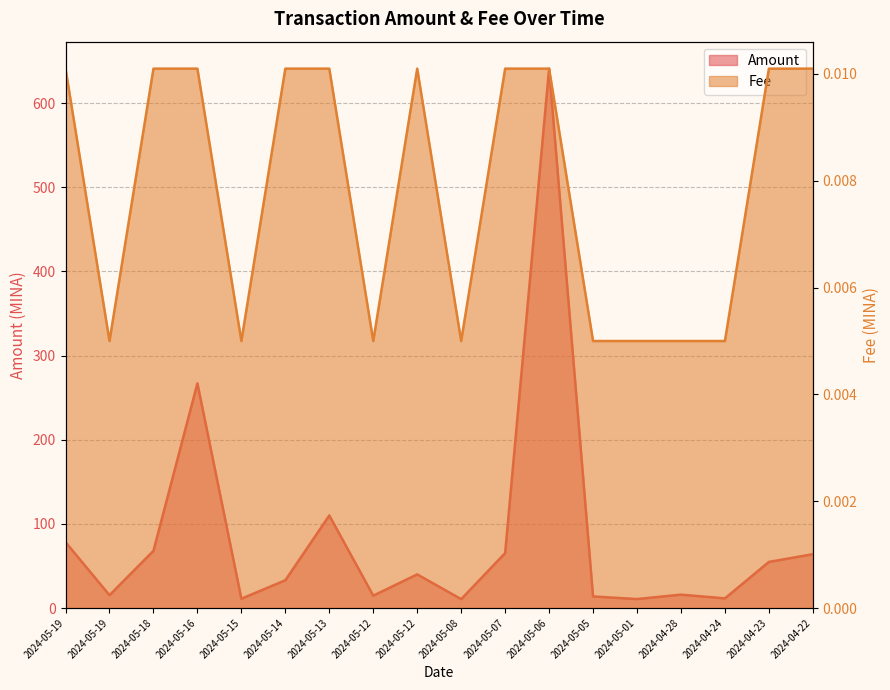

Reading left to right, what are all the values shown in this chart?

Amount: 2024-05-19=78.3	2024-05-19=15.3	2024-05-18=68.0	2024-05-16=267.0	2024-05-15=11.1	2024-05-14=33.0	2024-05-13=110.0	2024-05-12=14.7	2024-05-12=40.0	2024-05-08=10.6	2024-05-07=65.3	2024-05-06=641.0	2024-05-05=13.8	2024-05-01=10.7	2024-04-28=15.9	2024-04-24=11.5	2024-04-23=54.8	2024-04-22=64.0
Fee: 2024-05-19=0.0	2024-05-19=0.0	2024-05-18=0.0	2024-05-16=0.0	2024-05-15=0.0	2024-05-14=0.0	2024-05-13=0.0	2024-05-12=0.0	2024-05-12=0.0	2024-05-08=0.0	2024-05-07=0.0	2024-05-06=0.0	2024-05-05=0.0	2024-05-01=0.0	2024-04-28=0.0	2024-04-24=0.0	2024-04-23=0.0	2024-04-22=0.0